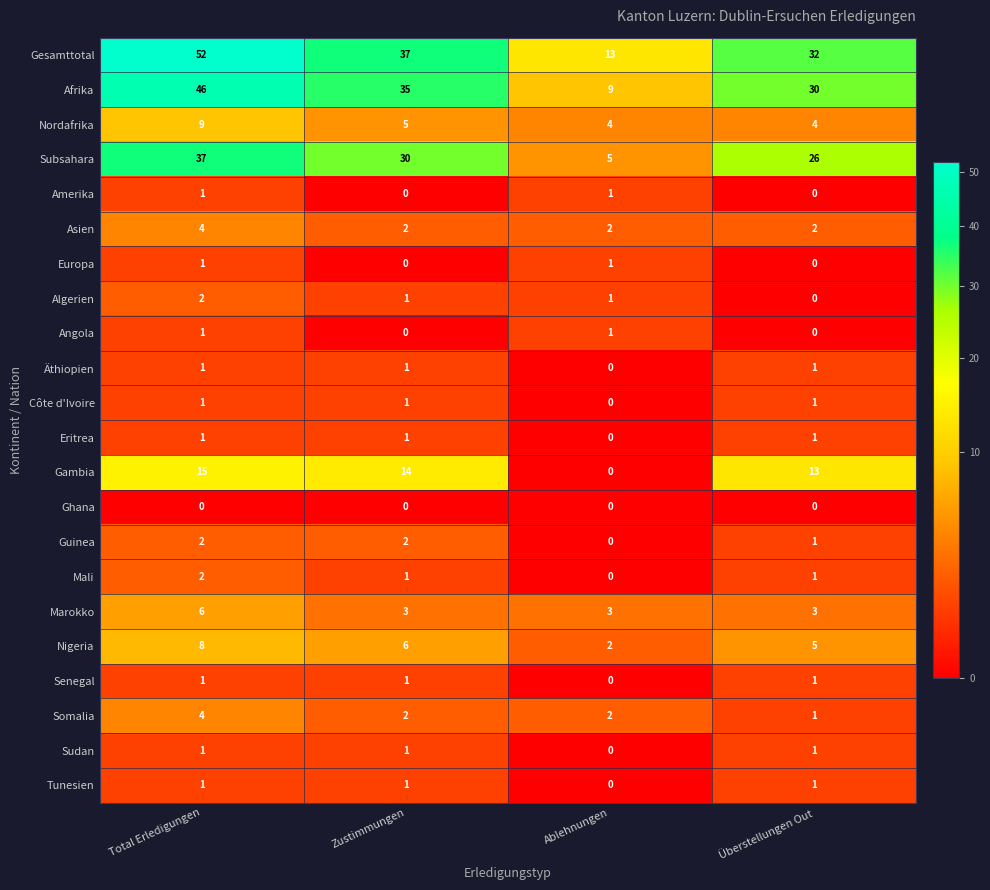

What is the greatest value displayed?

52